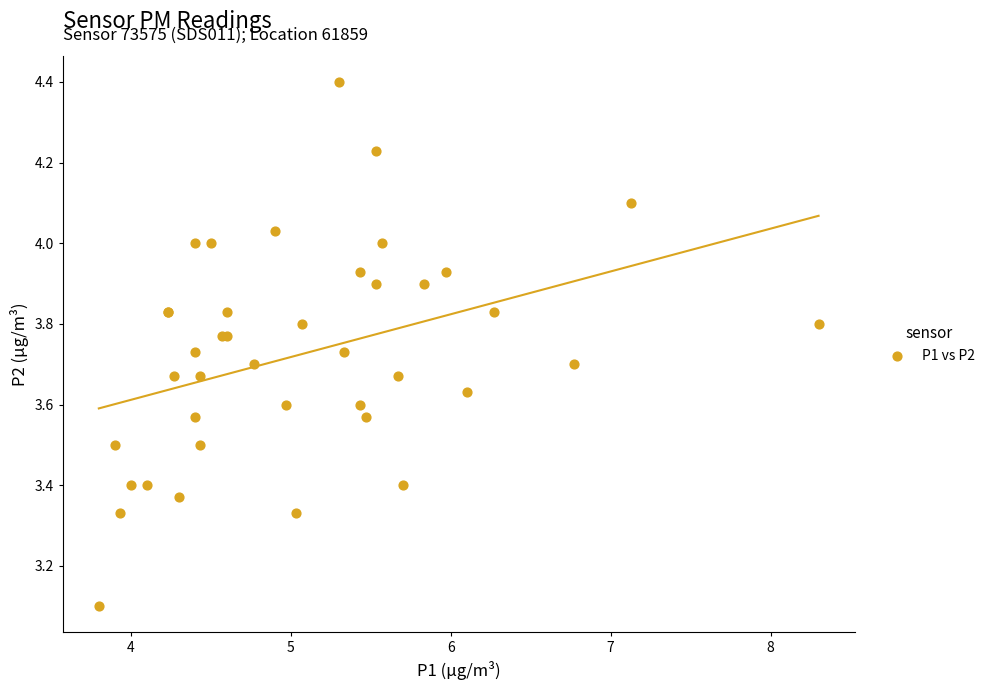

What Y value in the scatter plot is closest to 3?

3.1